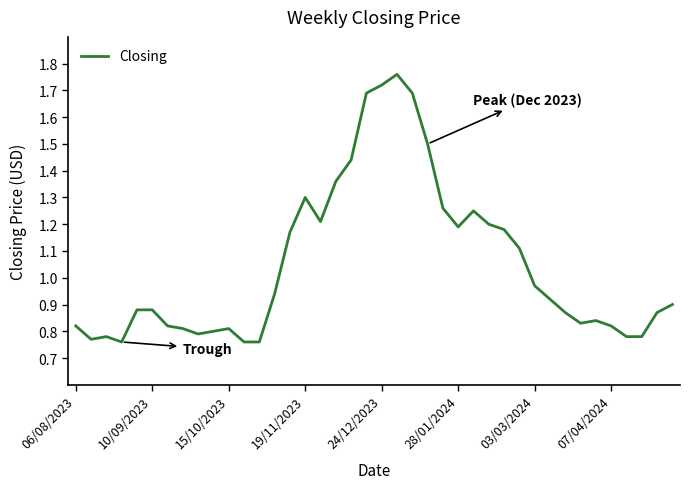

How many lines are shown in the chart?

1